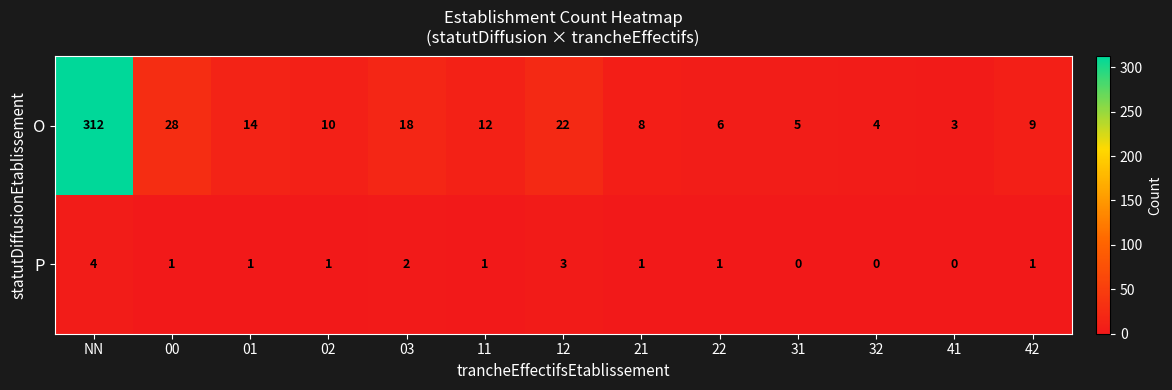

Which category has the highest value across all series?

NN